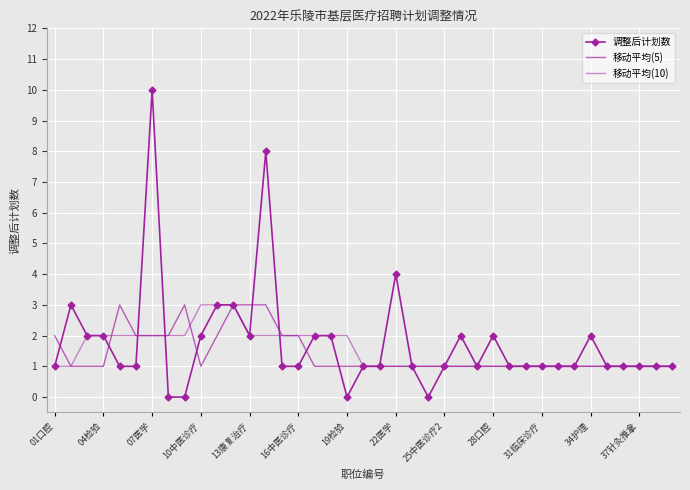

Reading left to right, transcribe all the data shown in this chart.

调整后计划数: 1	3	2	2	1	1	10	0	0	2	3	3	2	8	1	1	2	2	0	1	1	4	1	0	1	2	1	2	1	1	1	1	1	2	1	1	1	1	1
移动平均(5): 2	1	1	1	3	2	2	2	3	1	2	3	3	3	2	2	1	1	1	1	1	1	1	1	1	1	1	1	1	1	1	1	1	1	1	1	1	1	1
移动平均(10): 1	1	2	2	2	2	2	2	2	3	3	3	2	2	2	2	2	2	2	1	1	1	1	1	1	1	1	1	1	1	1	1	1	1	1	1	1	1	1